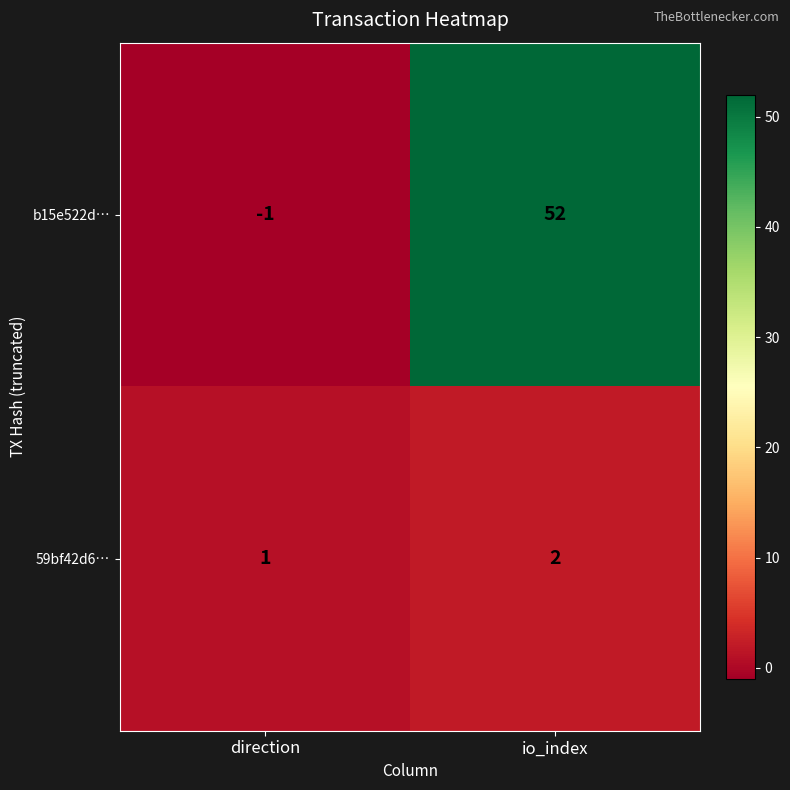

What is the average value of the b15e522d… series?

26